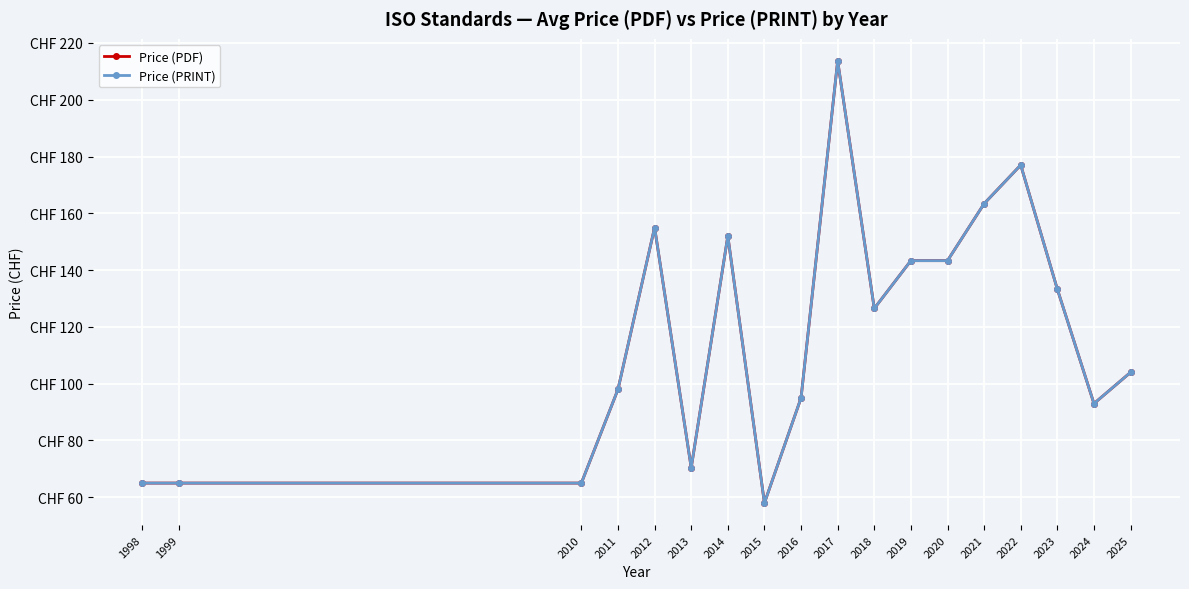

At which label is Price (PDF) closest to 135?

2023